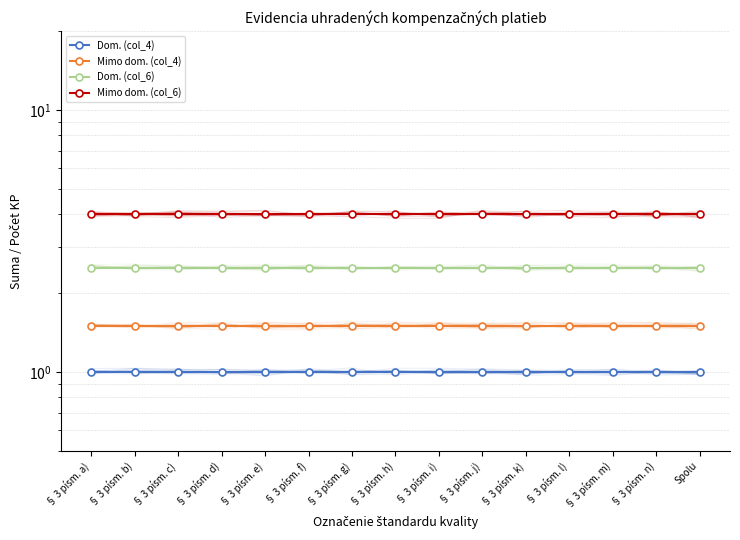

What is the spread (max minus min) of values at § 3 písm. e)?

3.0